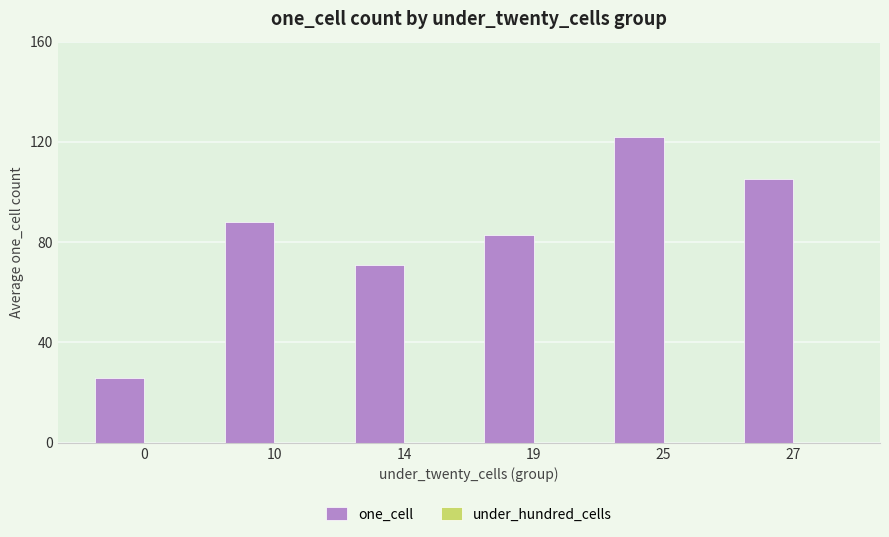

What is the sum of the values at 0 and 25?

147.6